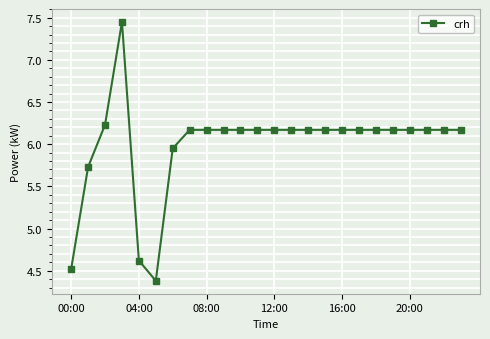

What is the value of the 5th point from the left?

4.6